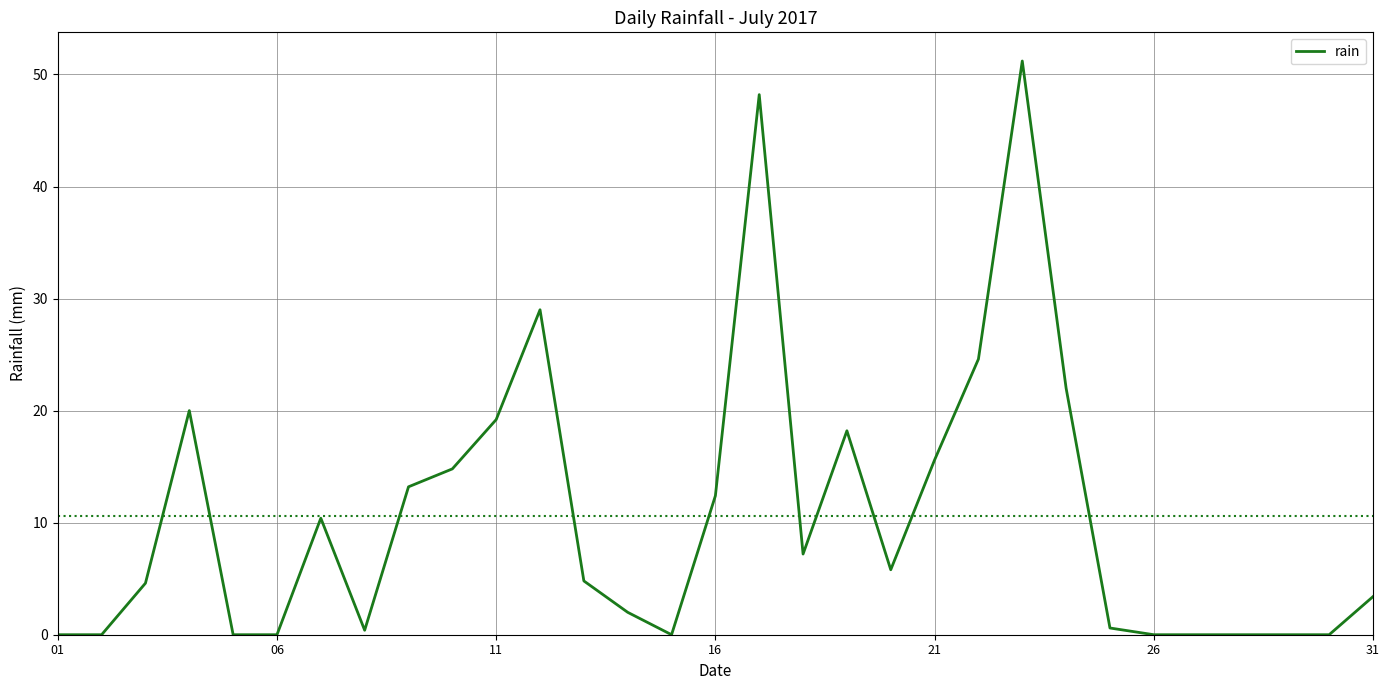

What is the difference between the maximum and minimum values?

51.2